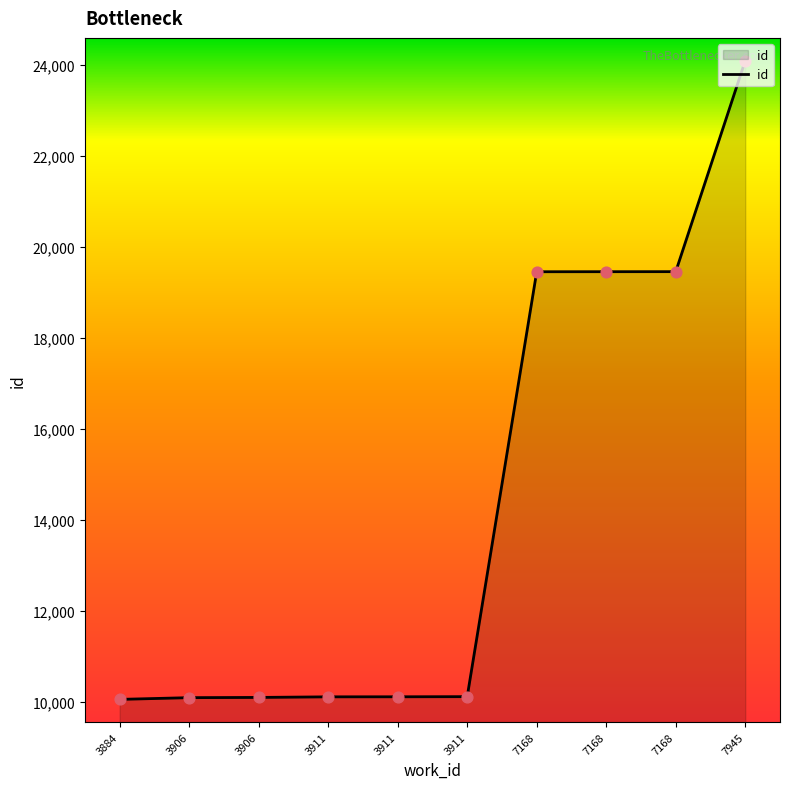

How many lines are shown in the chart?

1